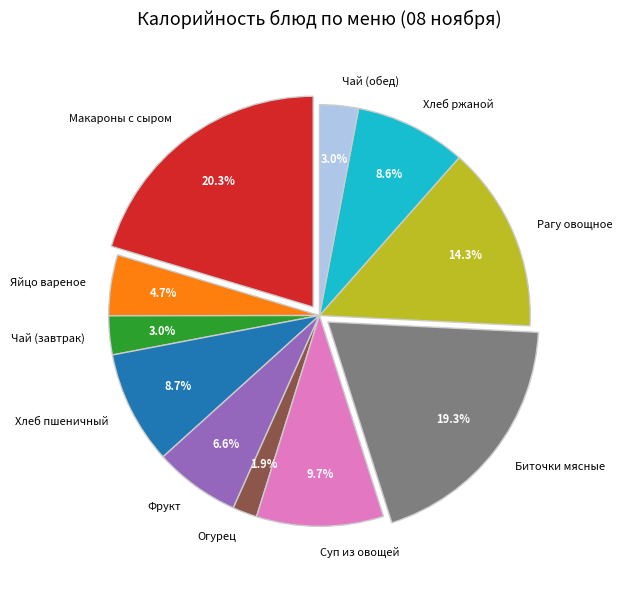

Count the number of slices in the pie.

11